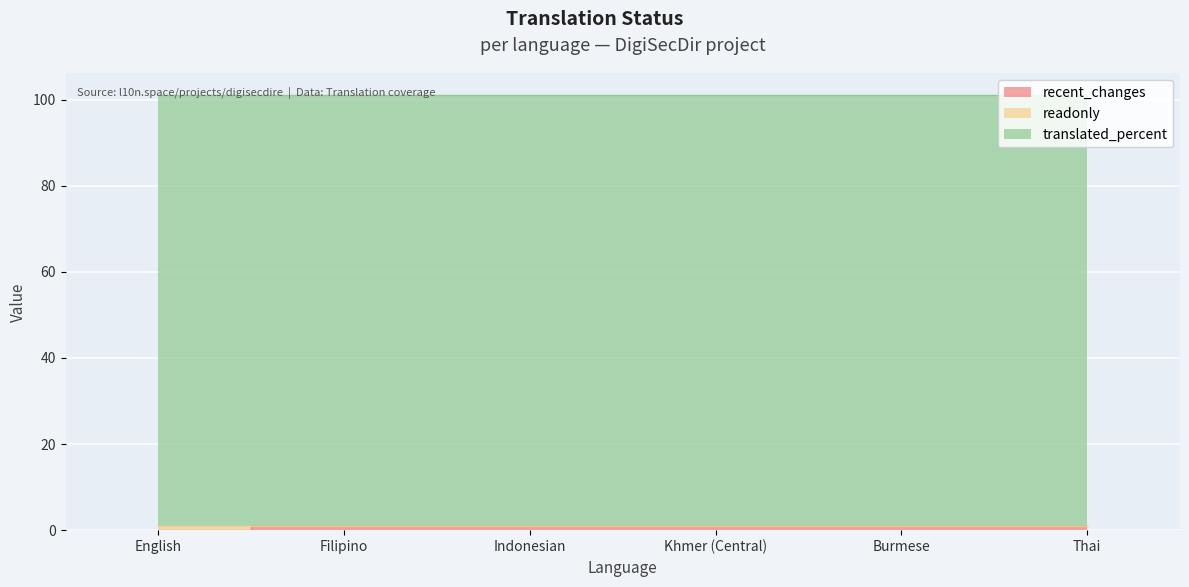

What is the label of the 5th point from the left?

Burmese